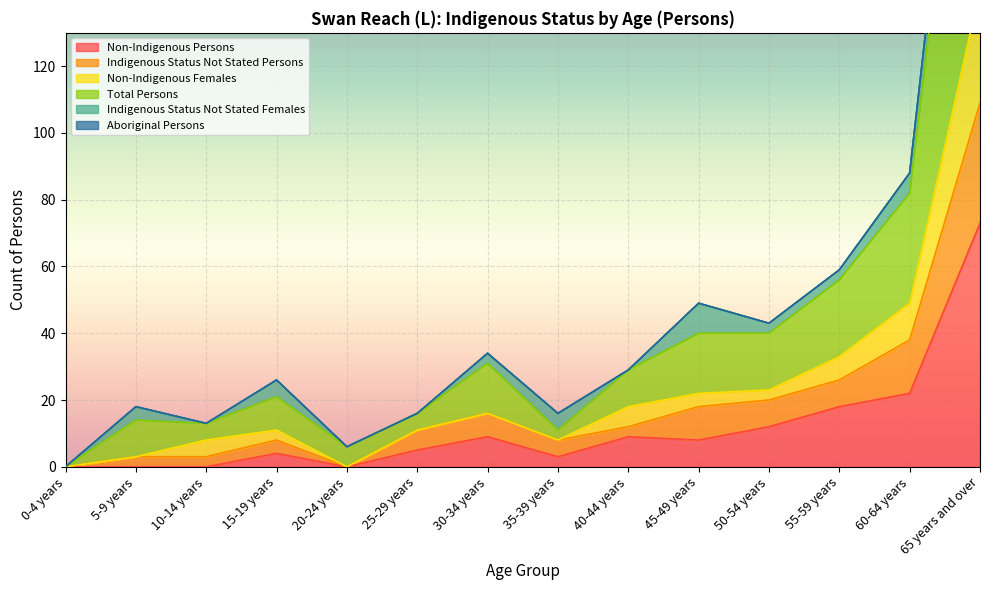

Which series has the largest range (max minus min)?

Total Persons